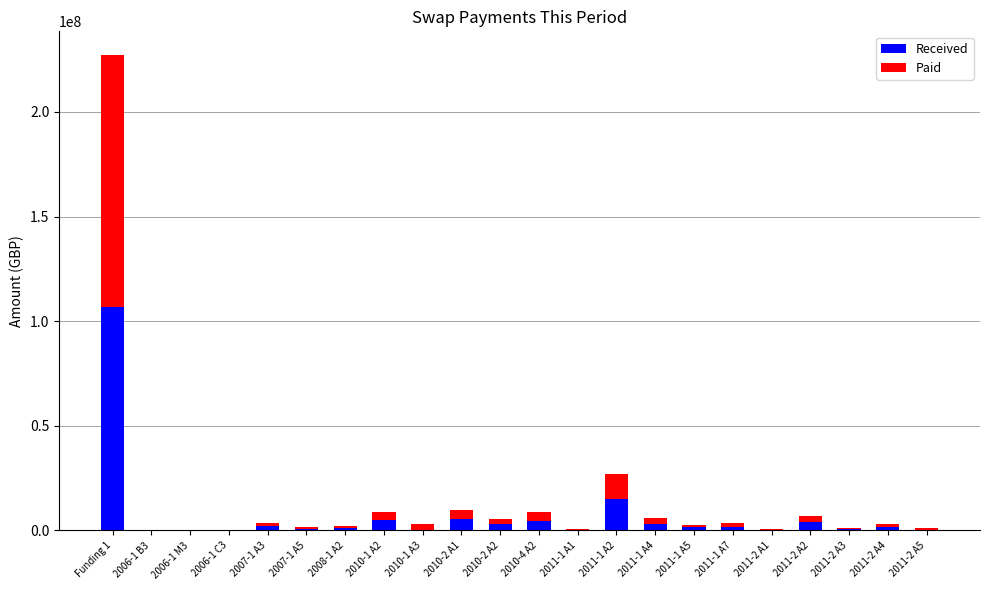

What is the approximate value of Received at 2010-2 A2?

2954947.1